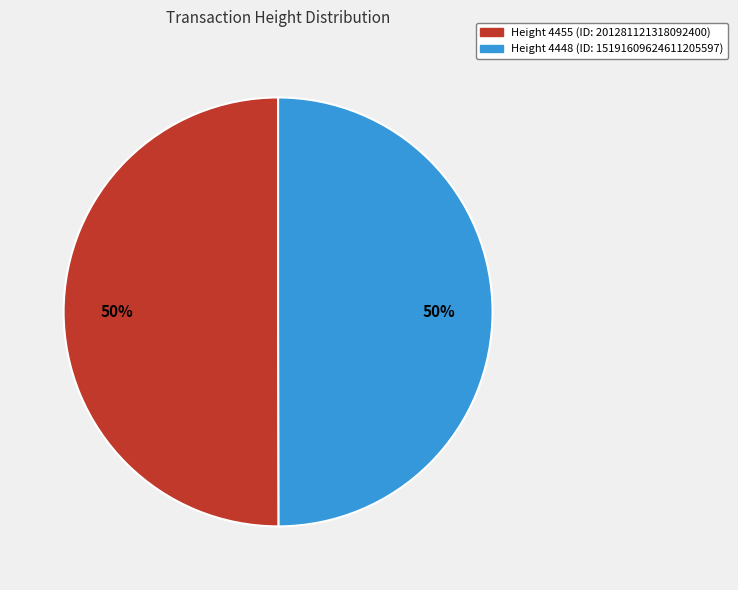

How many slices are in this pie chart?

2